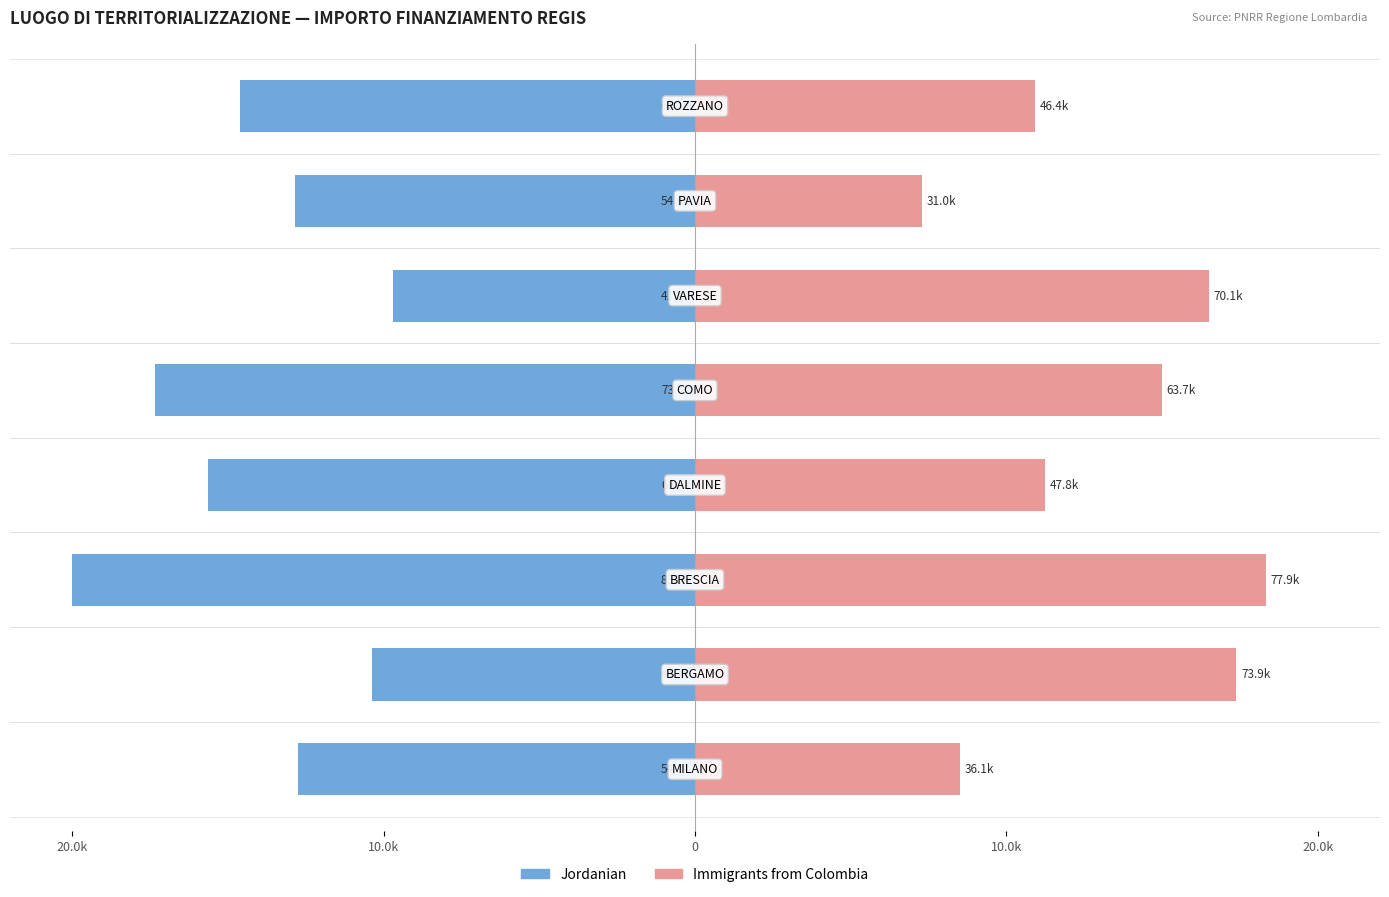

What is the value of the Immigrants from Colombia bar at the 3rd from the left?

18.3